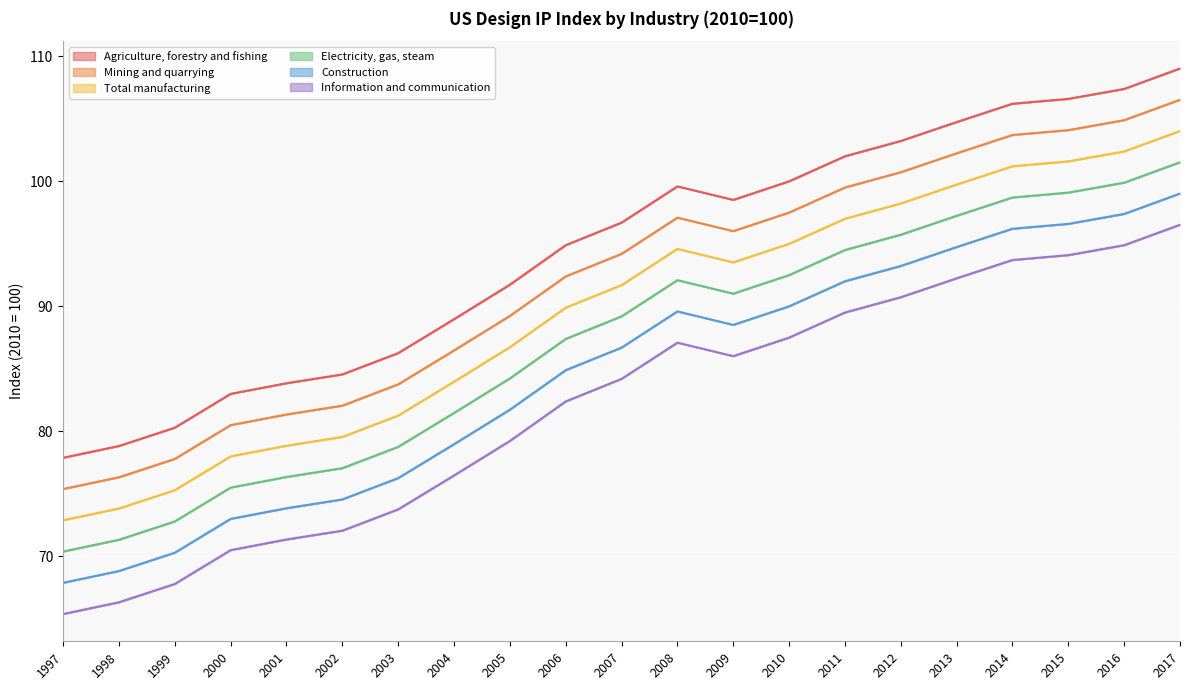

Does the chart display data point markers on the line(s)?

No